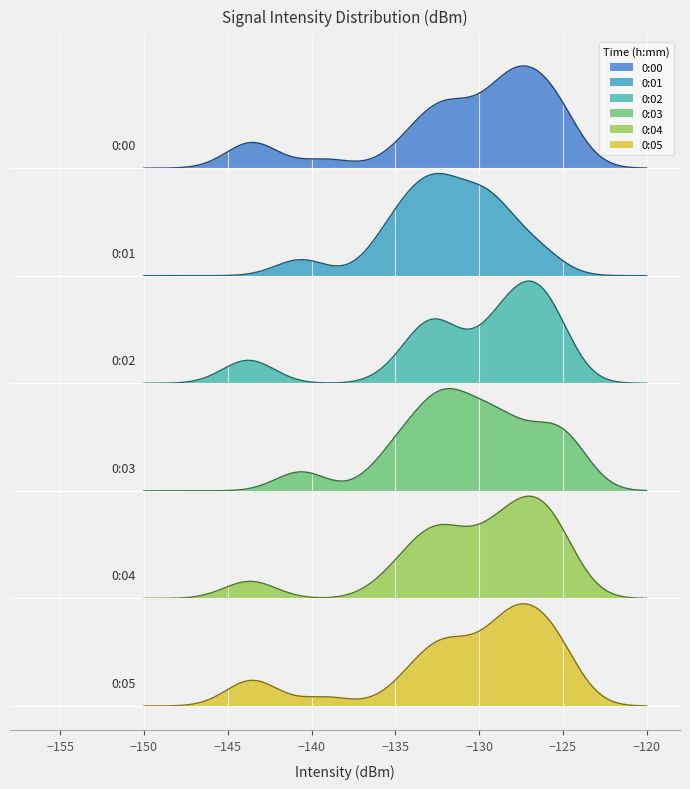

Where do 0:04 and 0:03 first cross each other?

0 and 1